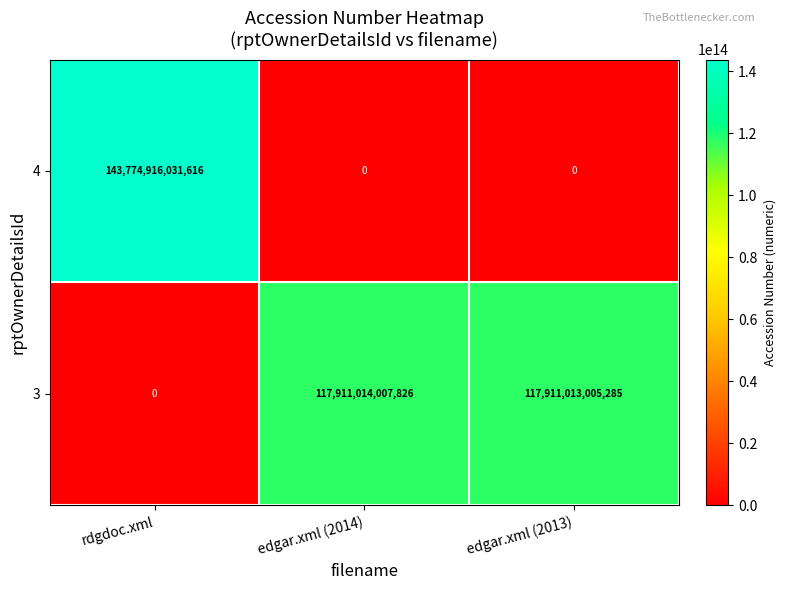

Rank the categories by 3 value from lowest to highest.

rdgdoc.xml, edgar.xml (2013), edgar.xml (2014)